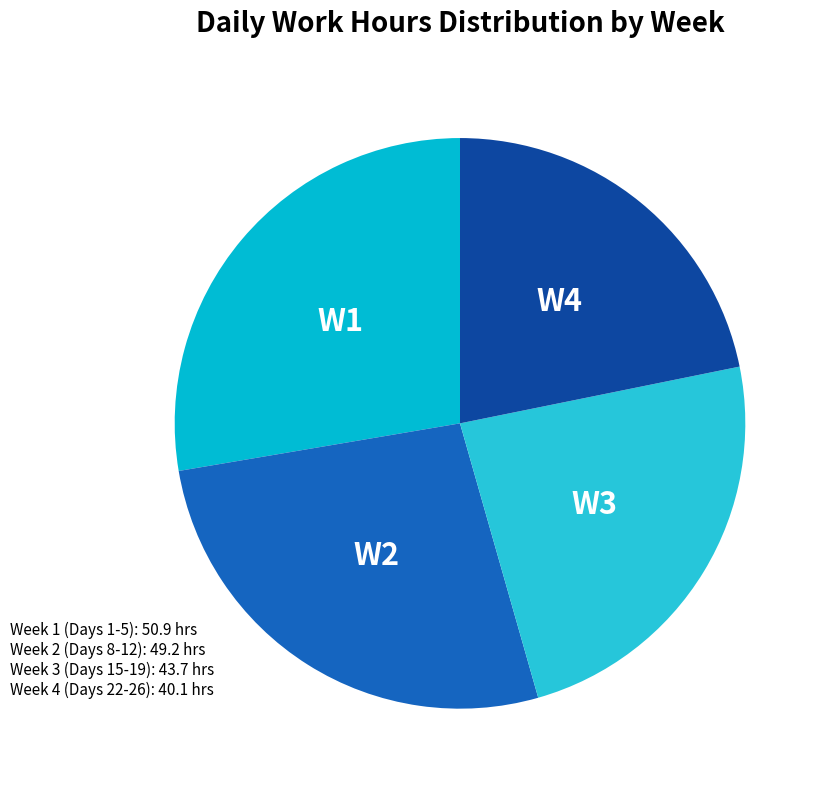

How many segments does this pie chart have?

4